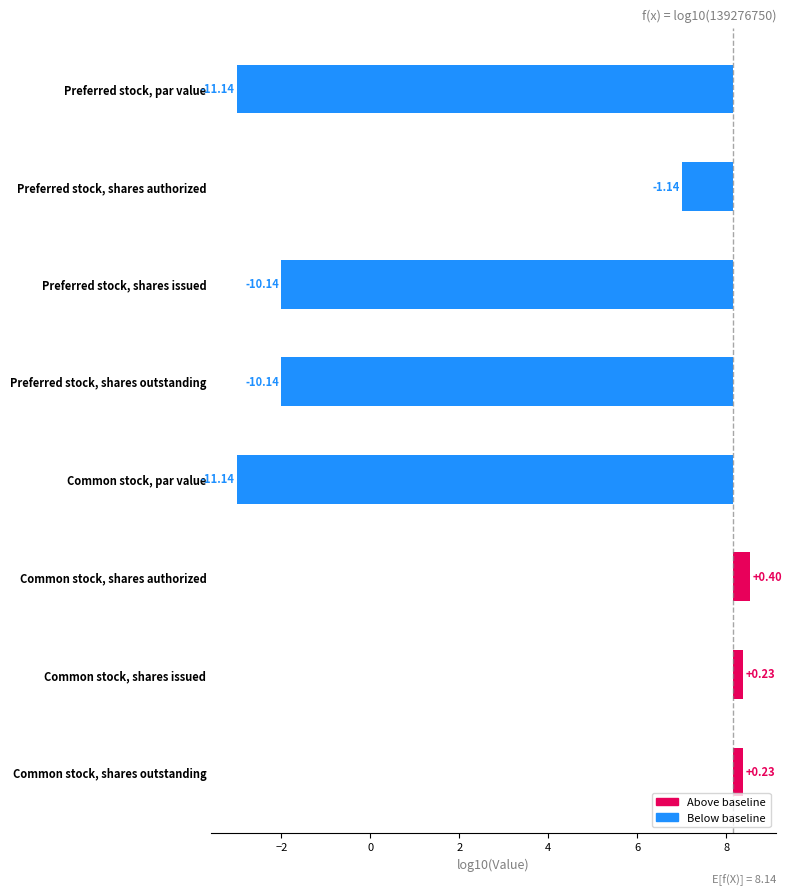

Between Common stock, shares authorized and Preferred stock, shares outstanding, which is larger?

Common stock, shares authorized